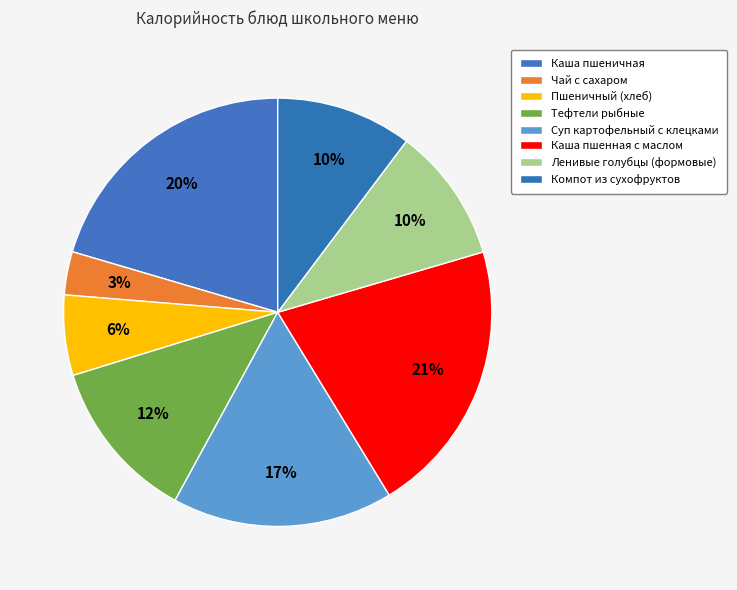

Is there a majority slice in this chart?

No